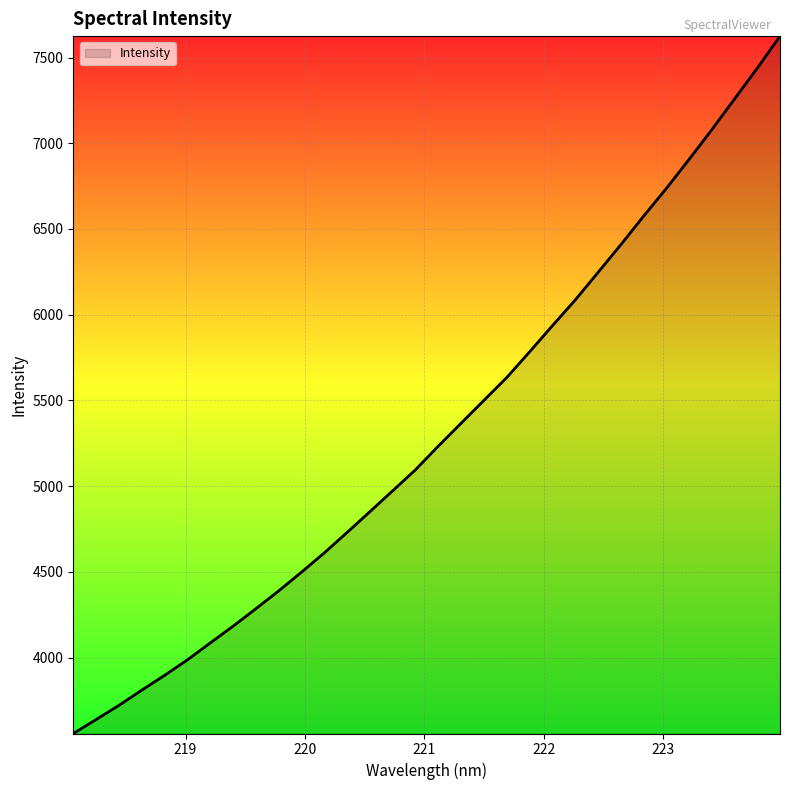

What is the minimum value shown in the chart?

3556.8